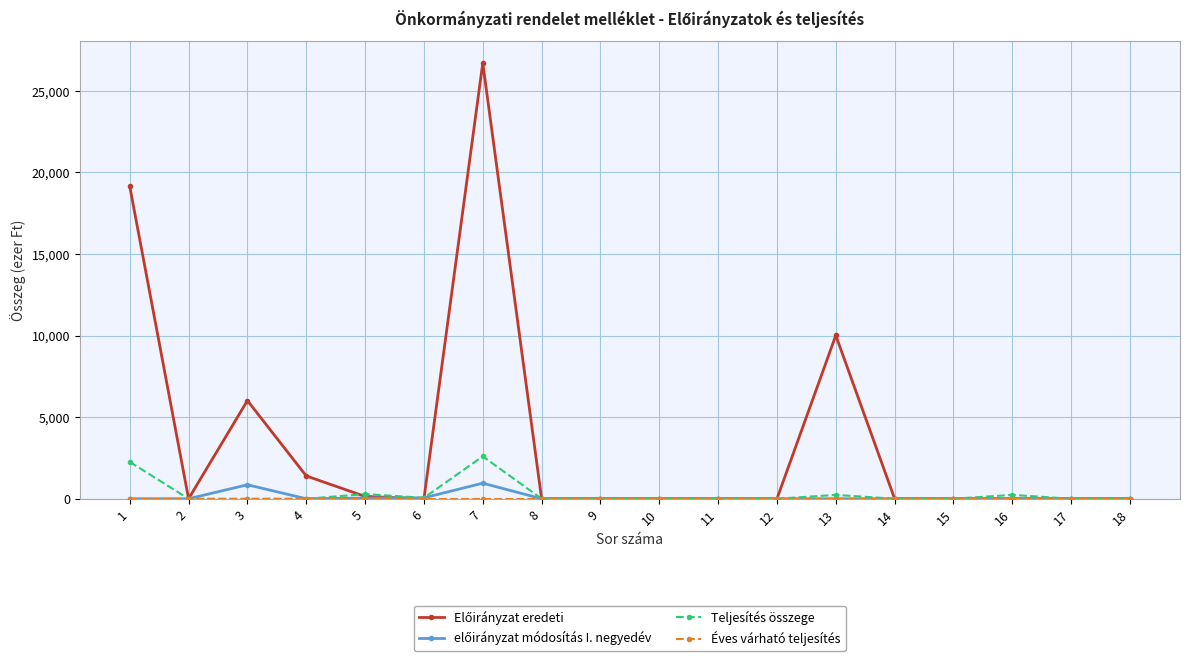

The value of Teljesítés összege at 6 is 56. True or false?

True